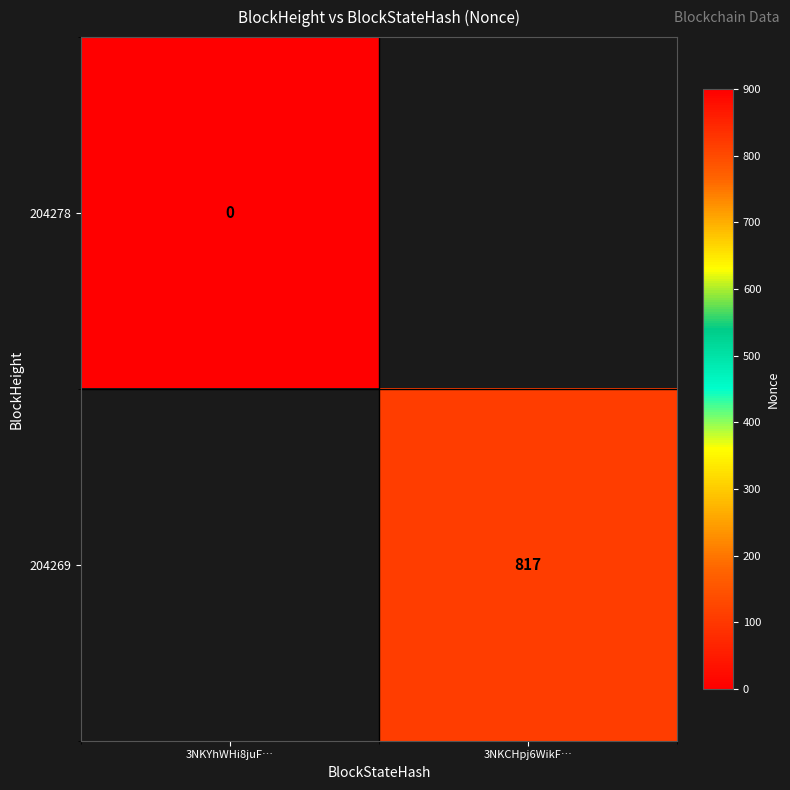

True or false: 204269 has a value of 817 at 3NKCHpj6WikF….

True